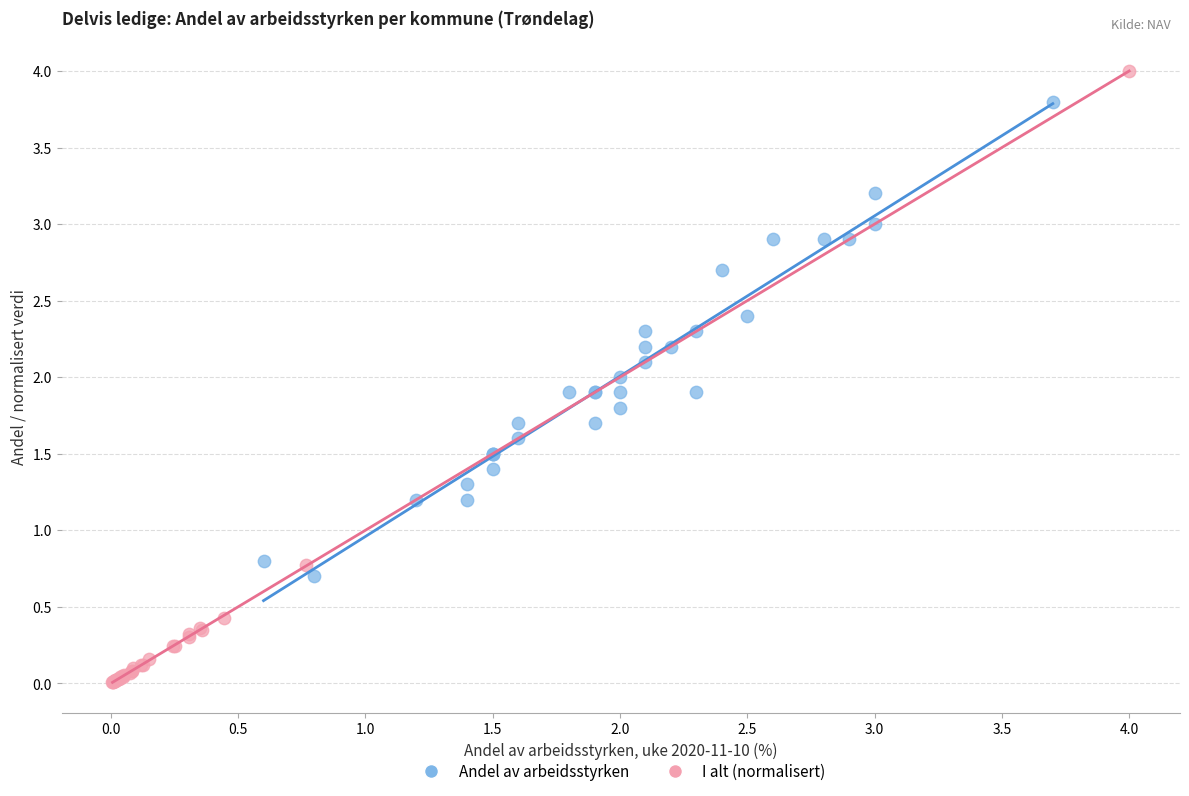

Which series contains the lowest Y value?

I alt (normalisert)